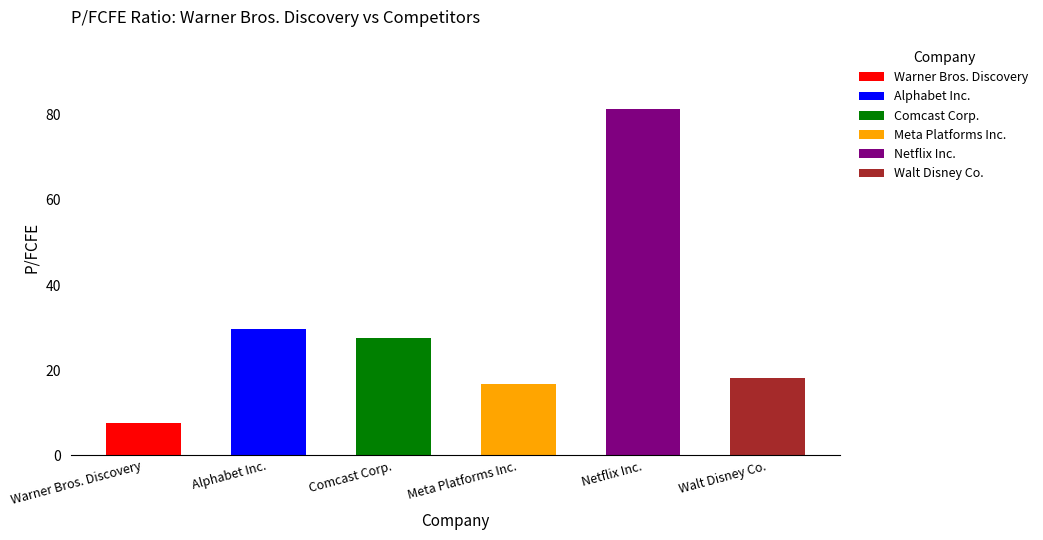

What are all the series names shown in the legend?

Warner Bros. Discovery, Alphabet Inc., Comcast Corp., Meta Platforms Inc., Netflix Inc., Walt Disney Co.